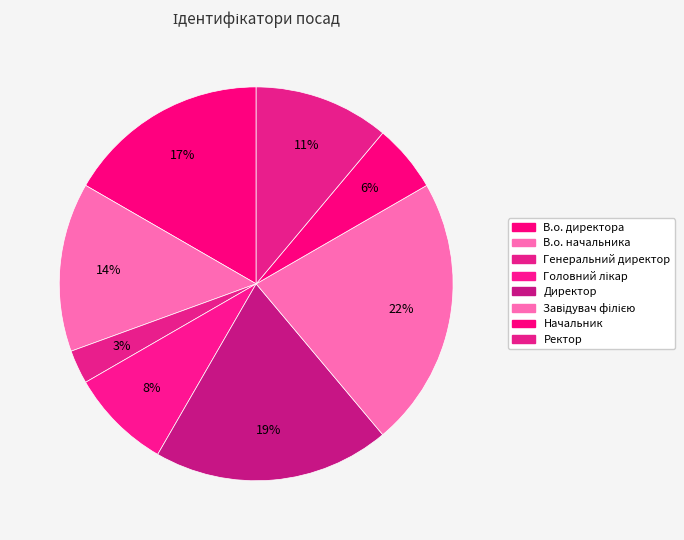

How many slices are in this pie chart?

8